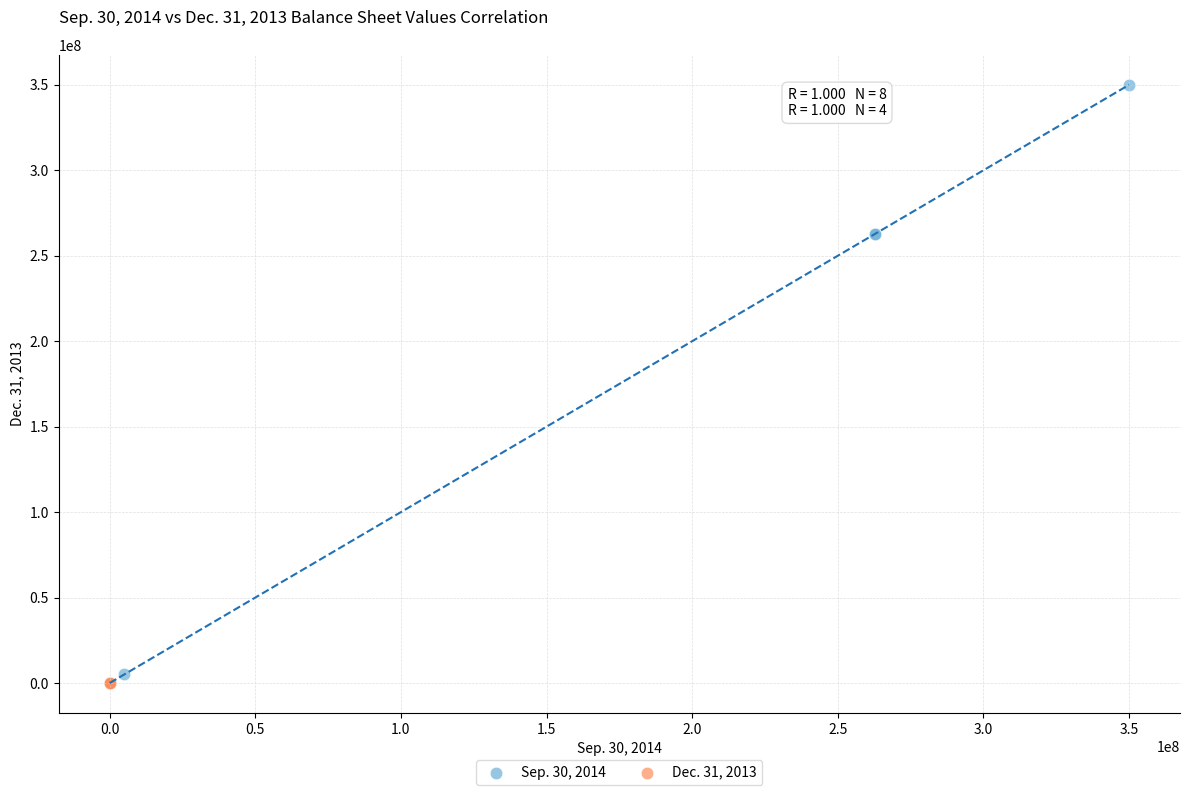

Which series contains the highest Y value?

Sep. 30, 2014